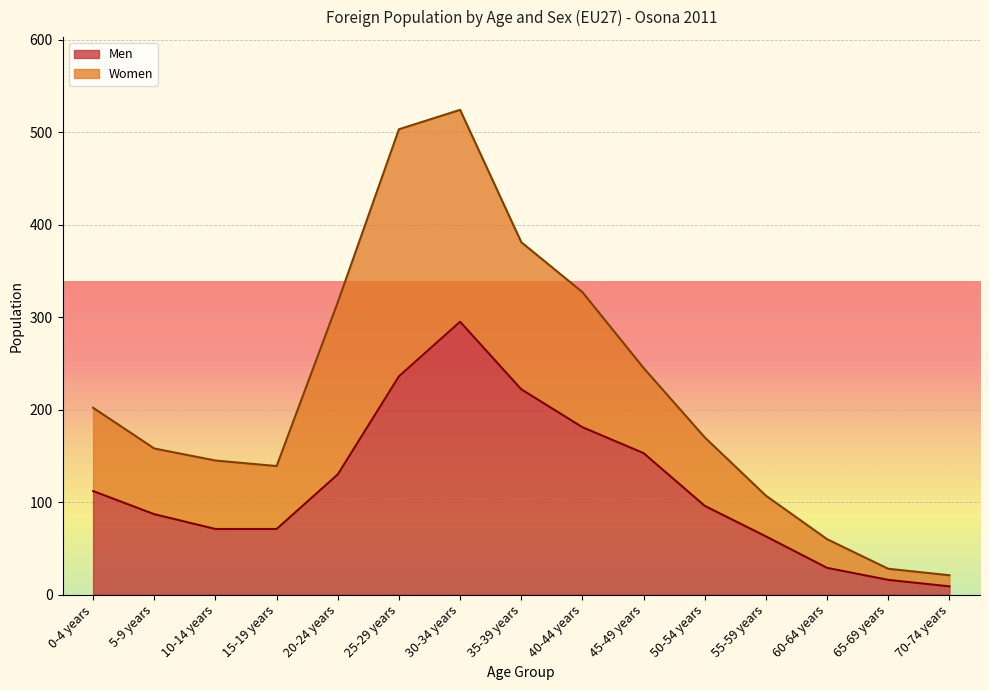

What is the average value?

118